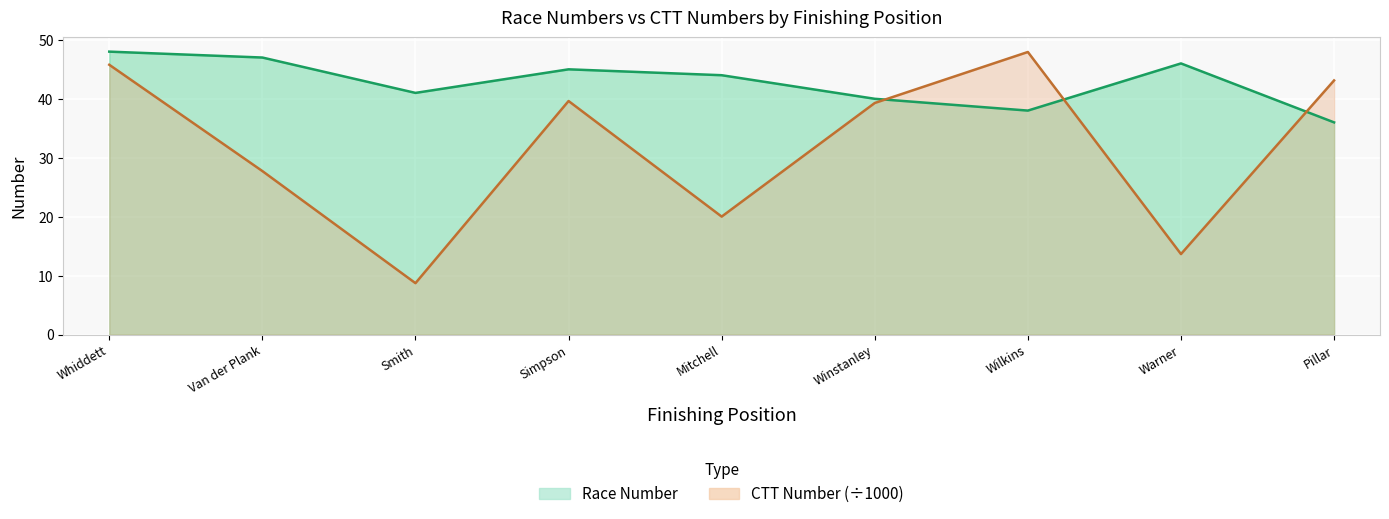

List the series in order of their peak value, highest first.

number, ctt_number